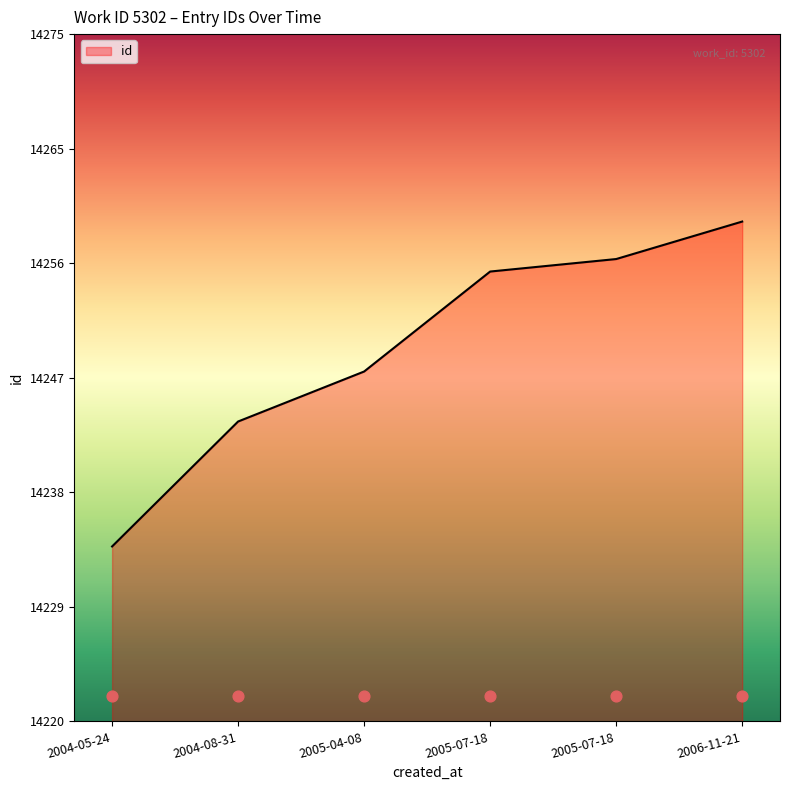

Which has a higher value, 2004-08-31 or 2005-07-18?

2005-07-18